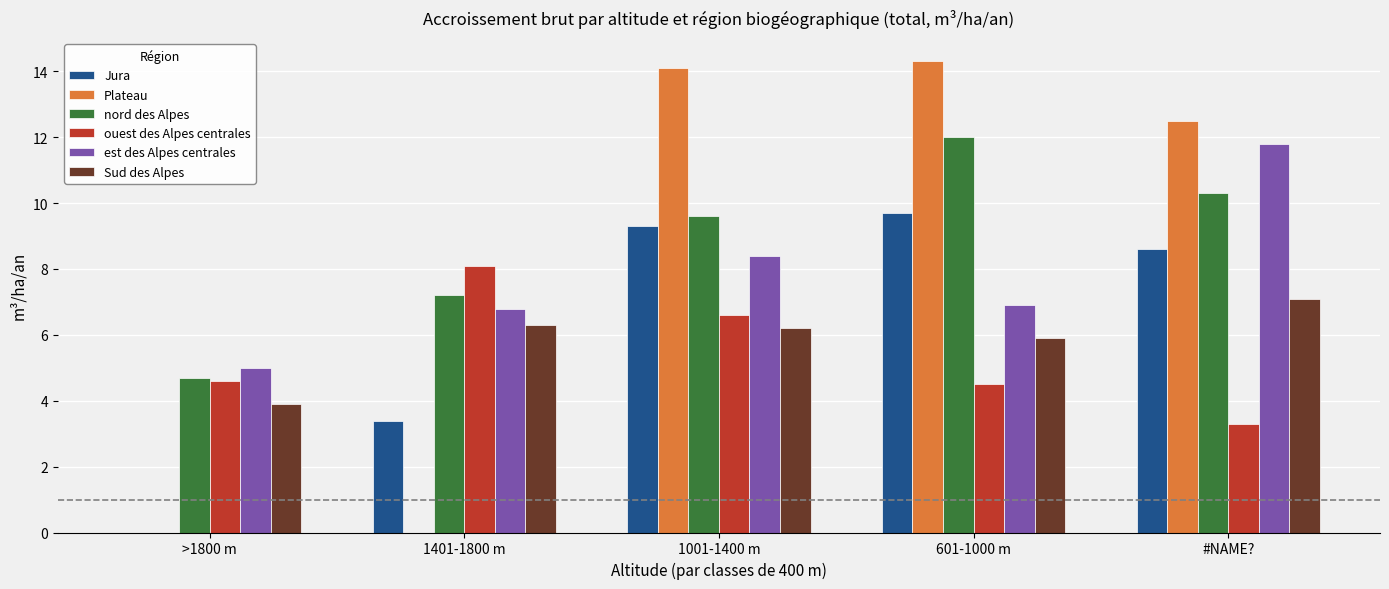

At which label is Plateau closest to 7?

#NAME?